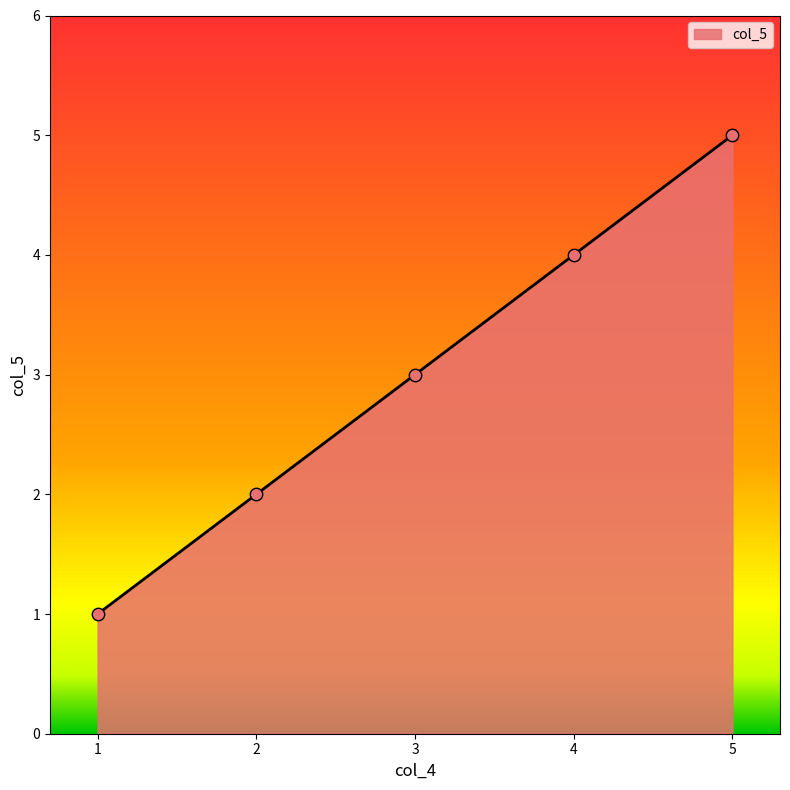

Which has a higher value, 4 or 1?

4